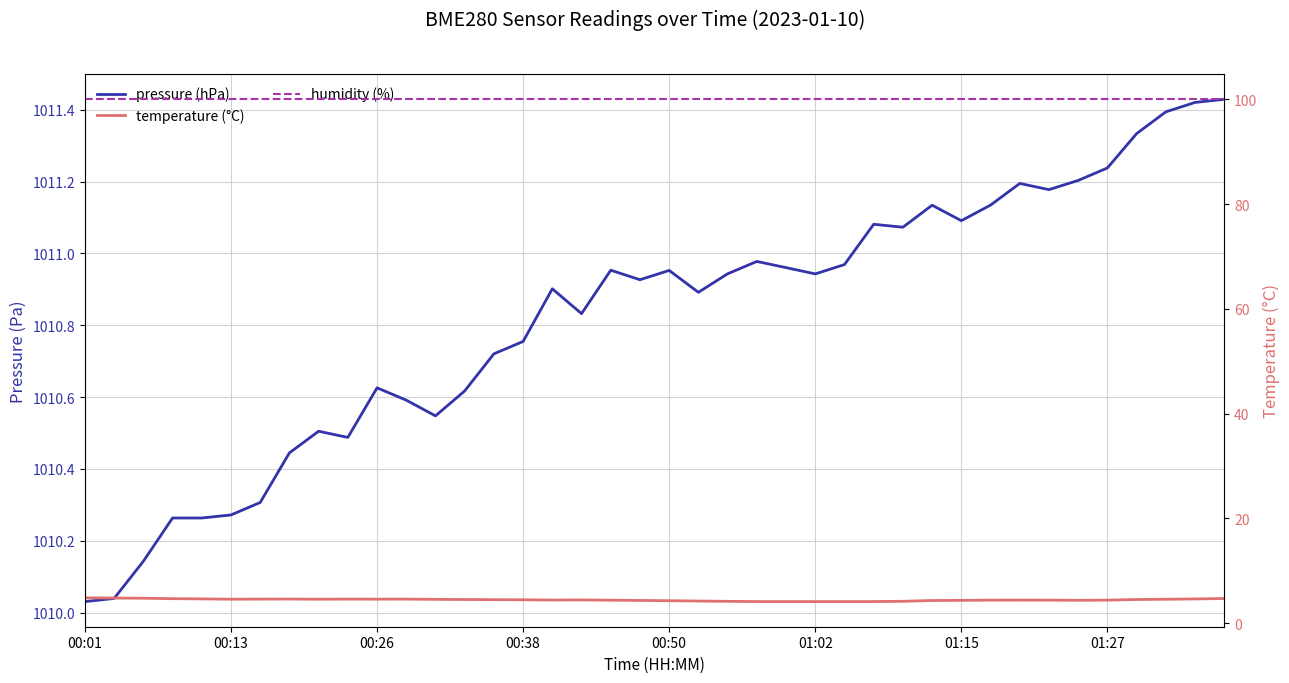

True or false: temperature (°C) has more than 1 interior local peaks.

True